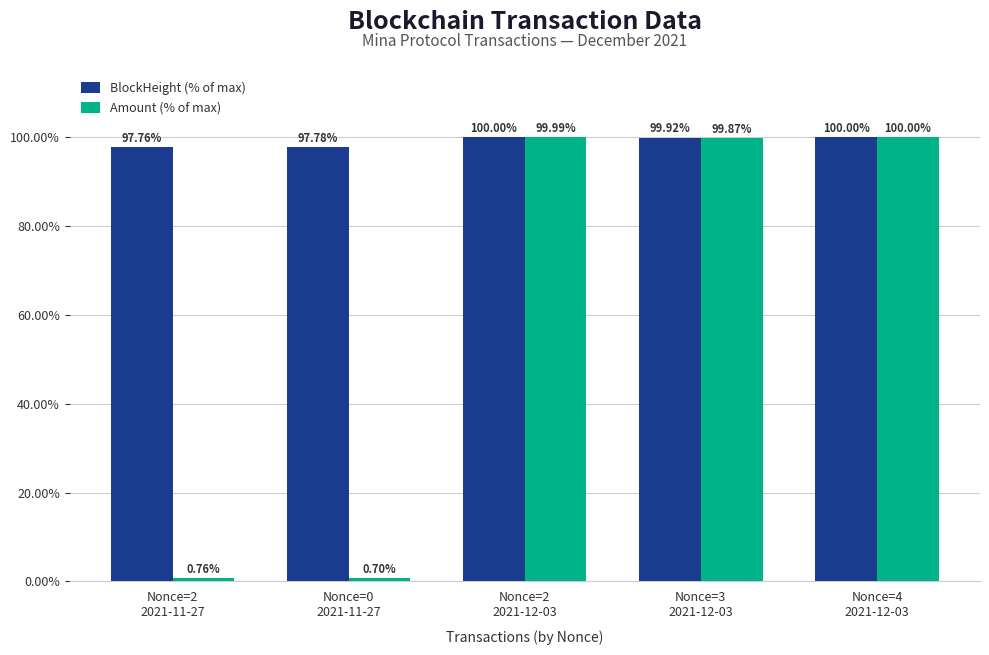

At Nonce=0
2021-11-27, list the series in order from largest to smallest.

BlockHeight (% of max), Amount (% of max)